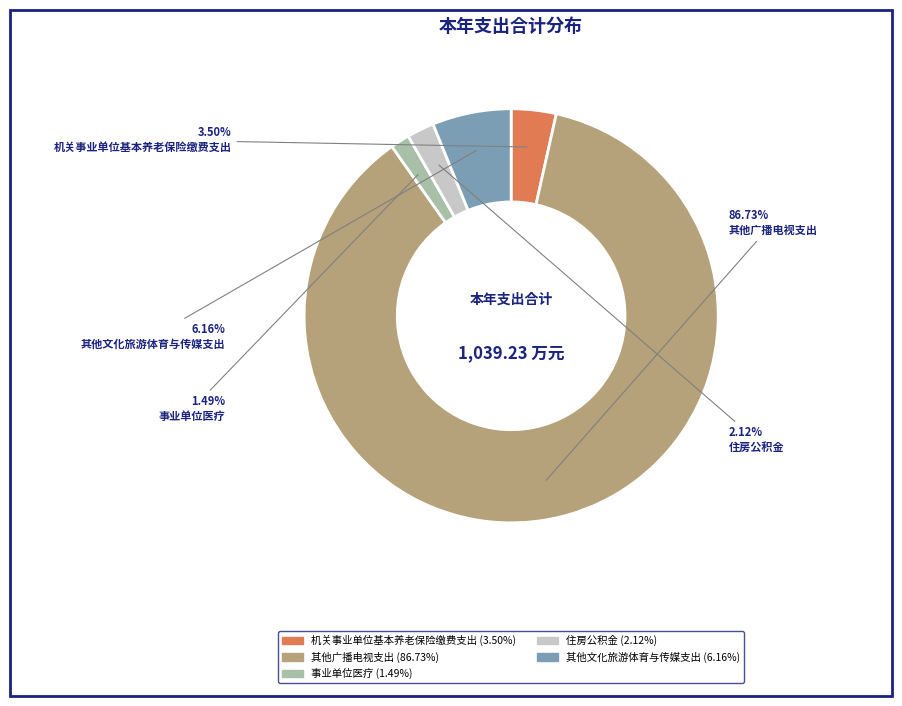

Do 其他广播电视支出 and 住房公积金 together represent more than half of the pie?

Yes